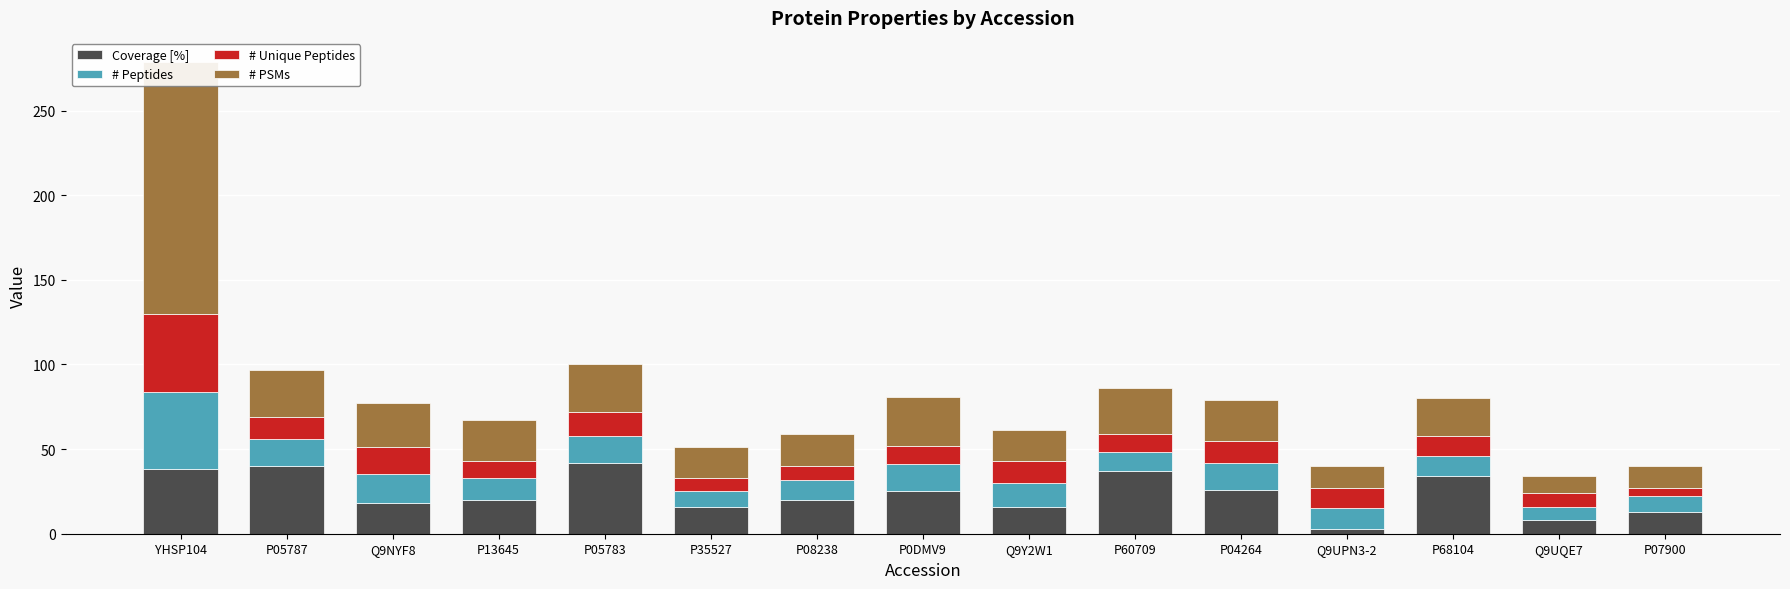

Rank the series at P68104 from lowest to highest value.

# Peptides, # Unique Peptides, # PSMs, Coverage [%]